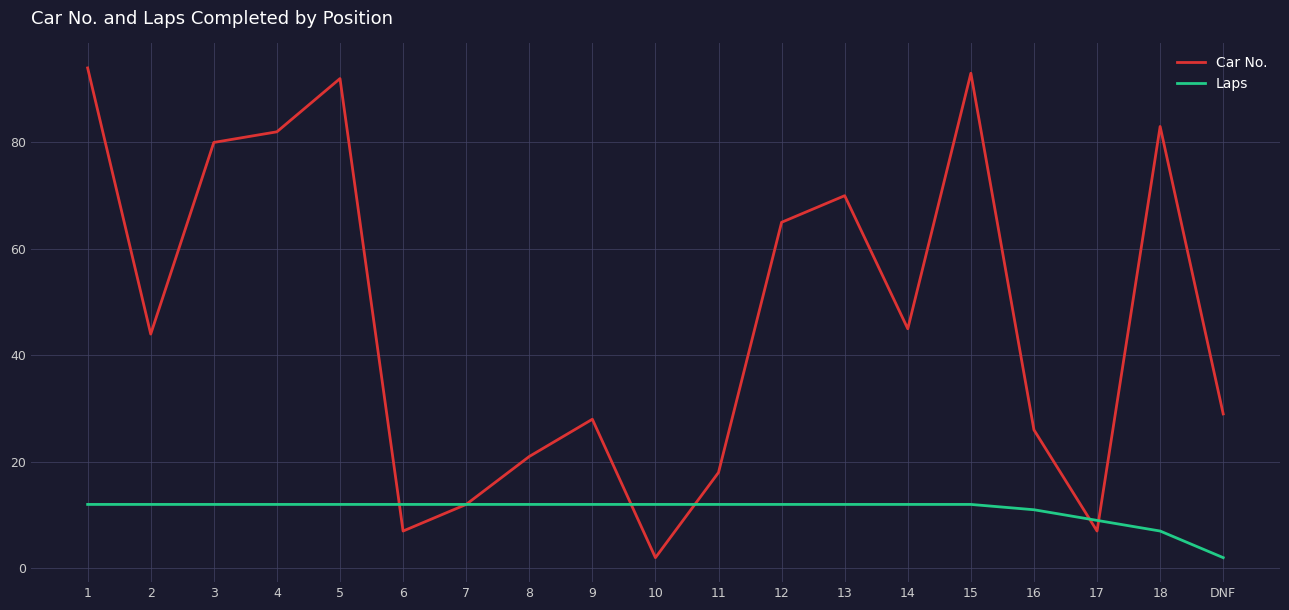

What is the minimum value for Laps?

2